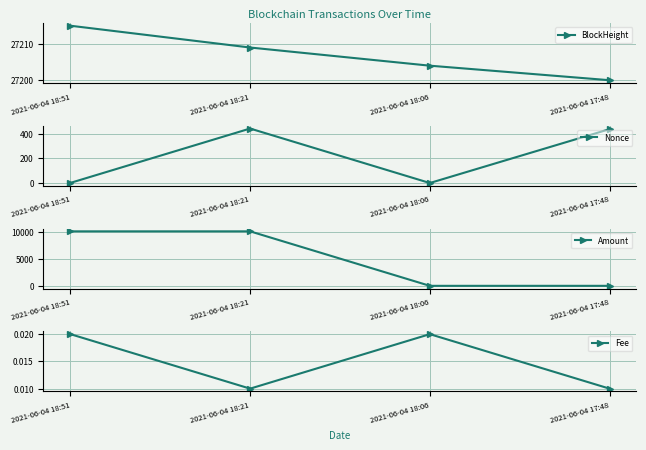

At which label does Amount first exceed 10173?

2021-06-04 18:51